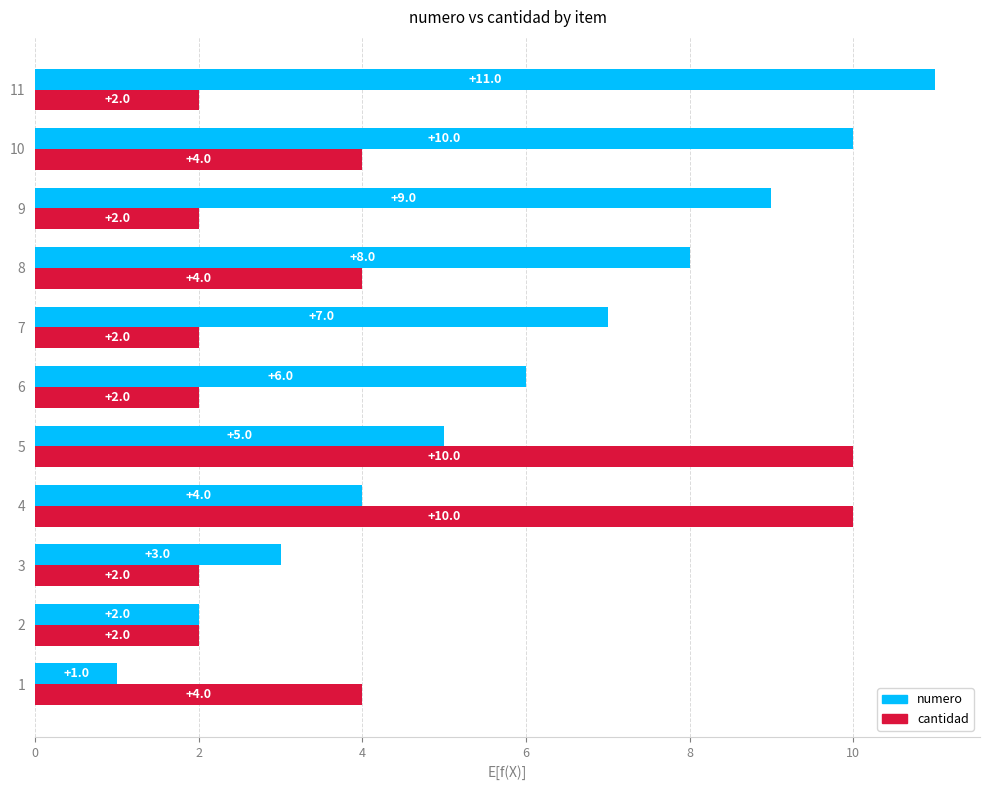

What is the total value across all series at 8?

12